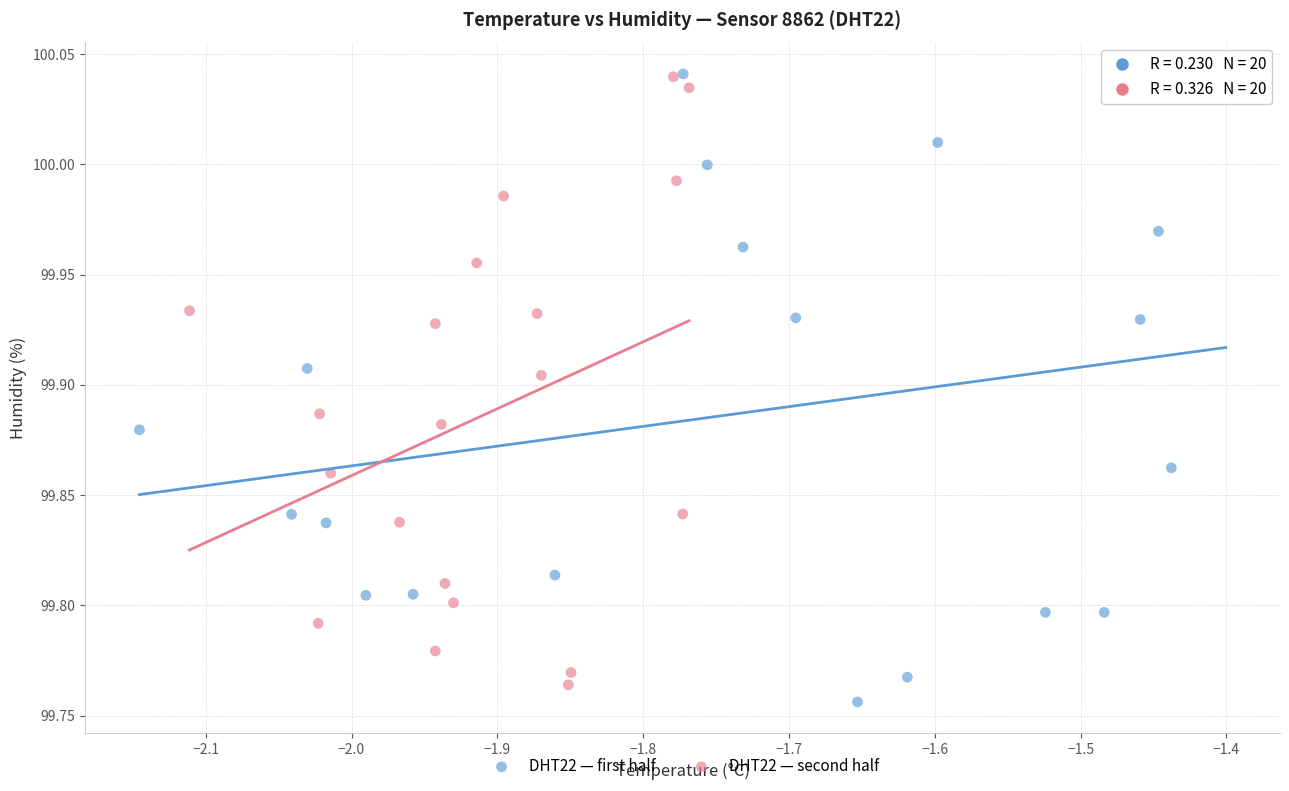

What are all the series names shown in the legend?

DHT22 — first half, DHT22 — second half